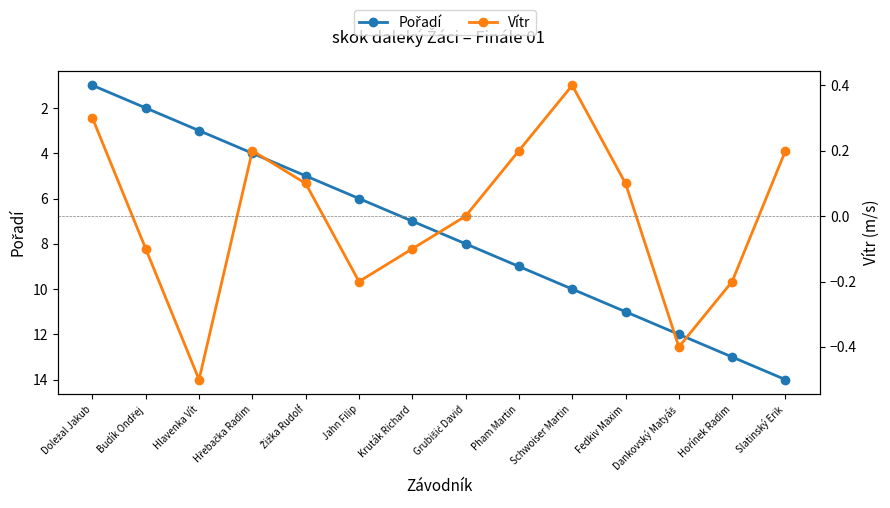

In Vítr, how many points are higher than both neighbors (excluding endpoints)?

2